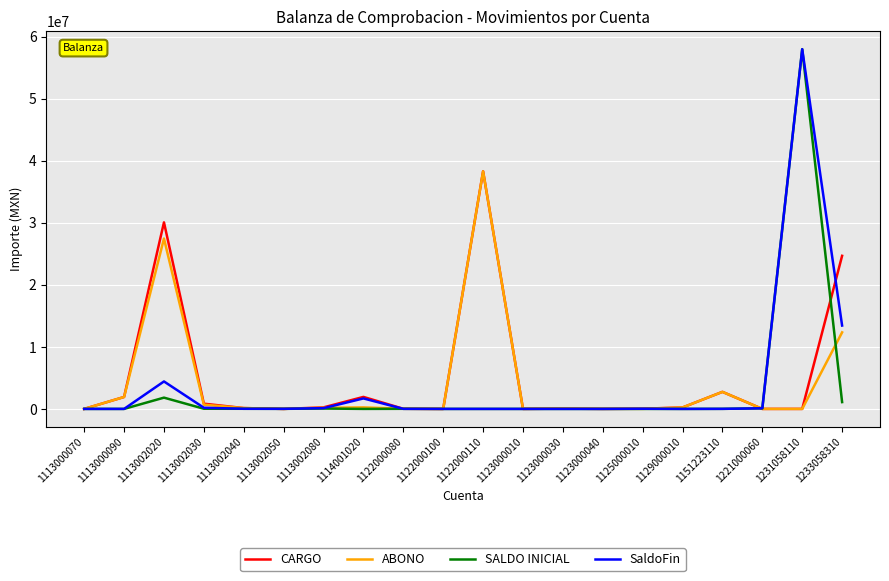

At which category is the sum across all series the highest?

1231058110